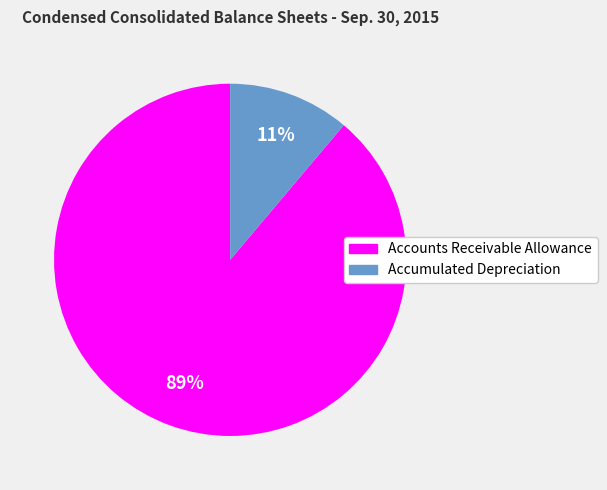

Which has a higher value, Accounts Receivable Allowance or Accumulated Depreciation?

Accounts Receivable Allowance